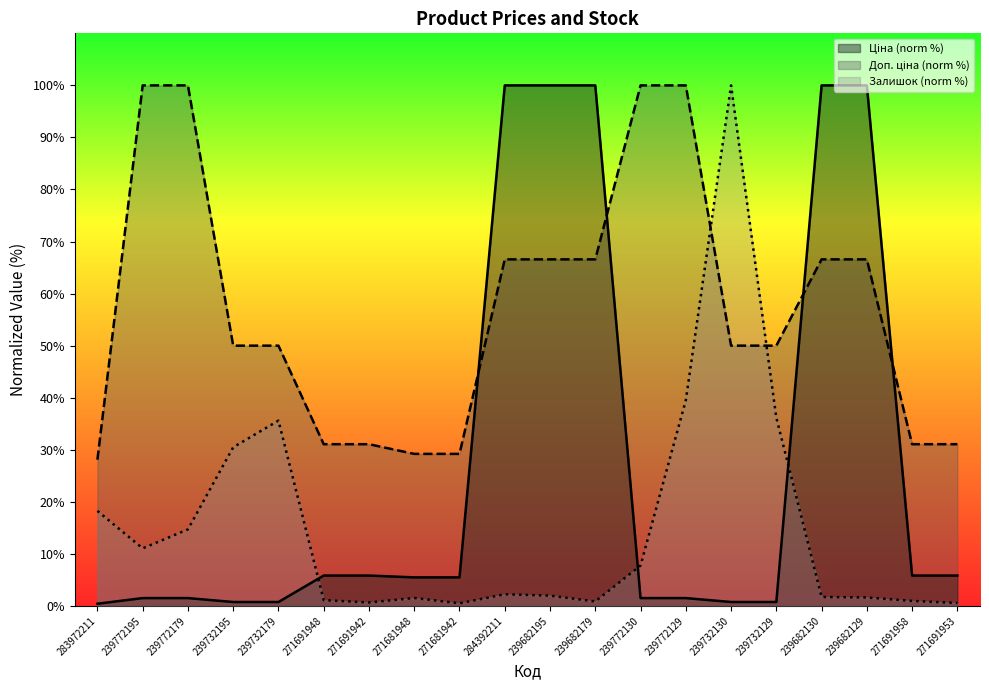

Which series has the widest spread of values?

Ціна